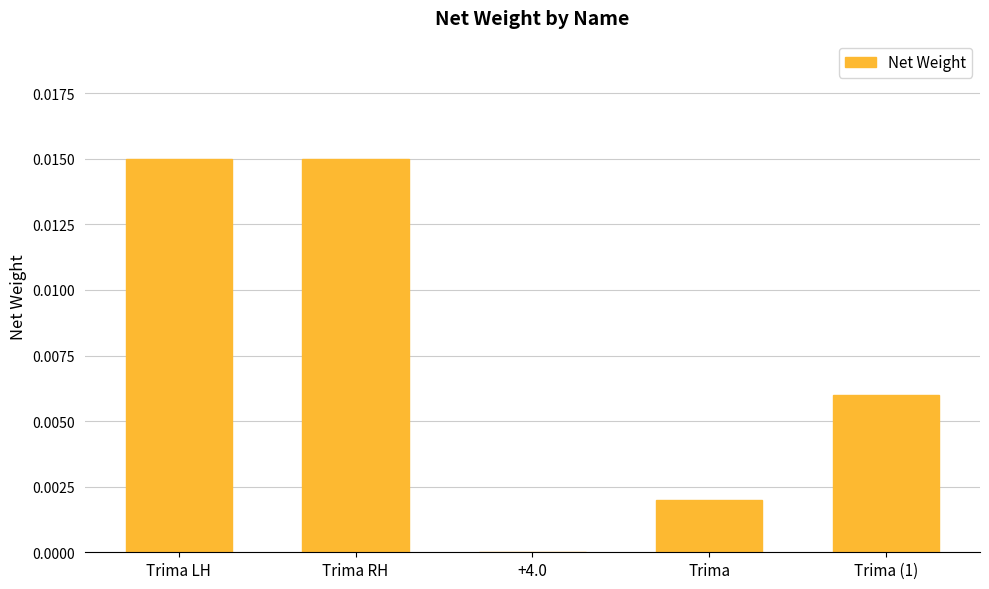

True or false: the data shows 0.0 at Trima RH.

True